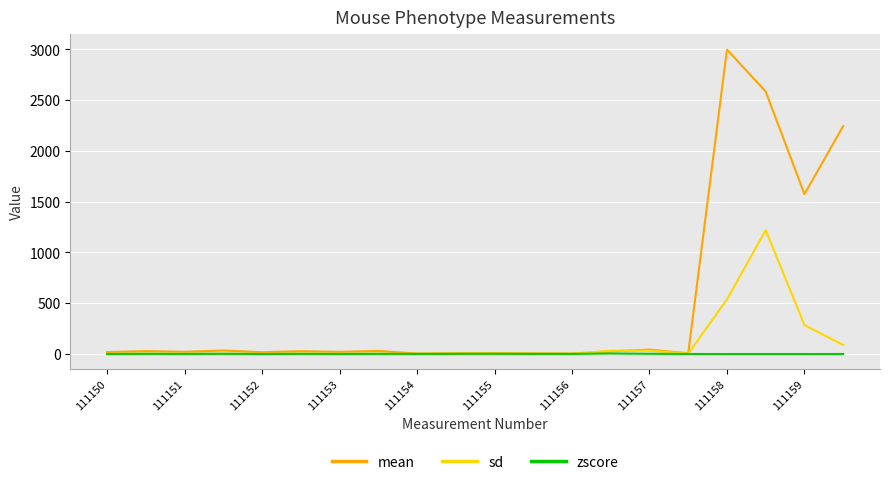

What are all the series names shown in the legend?

mean, sd, zscore